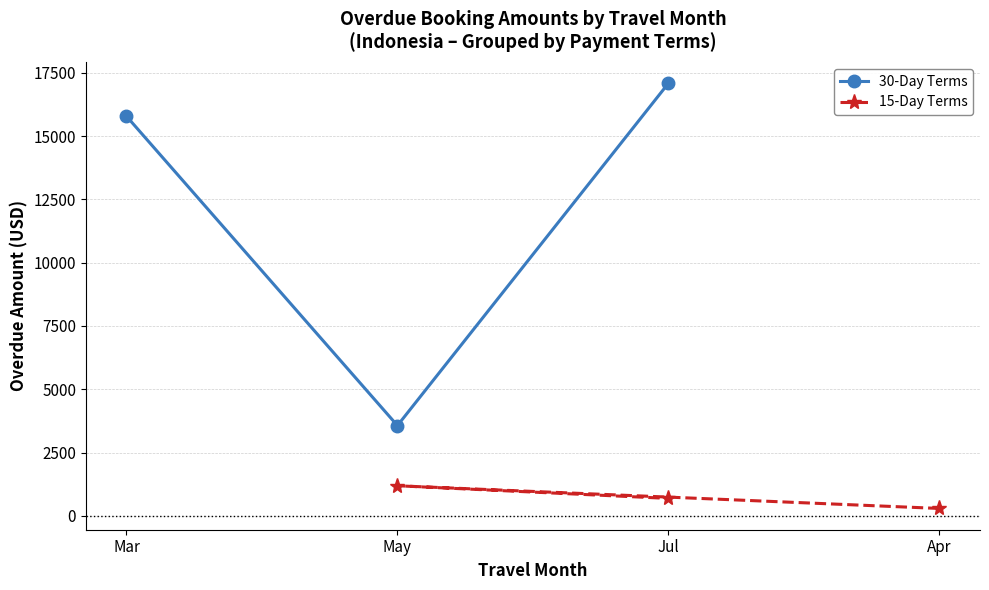

Between May and Jul, which series saw the biggest shift?

30-Day Terms